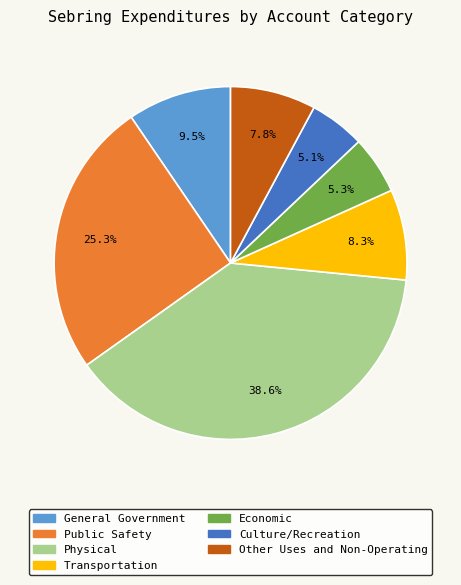

Is there any slice that represents more than half of the pie?

No